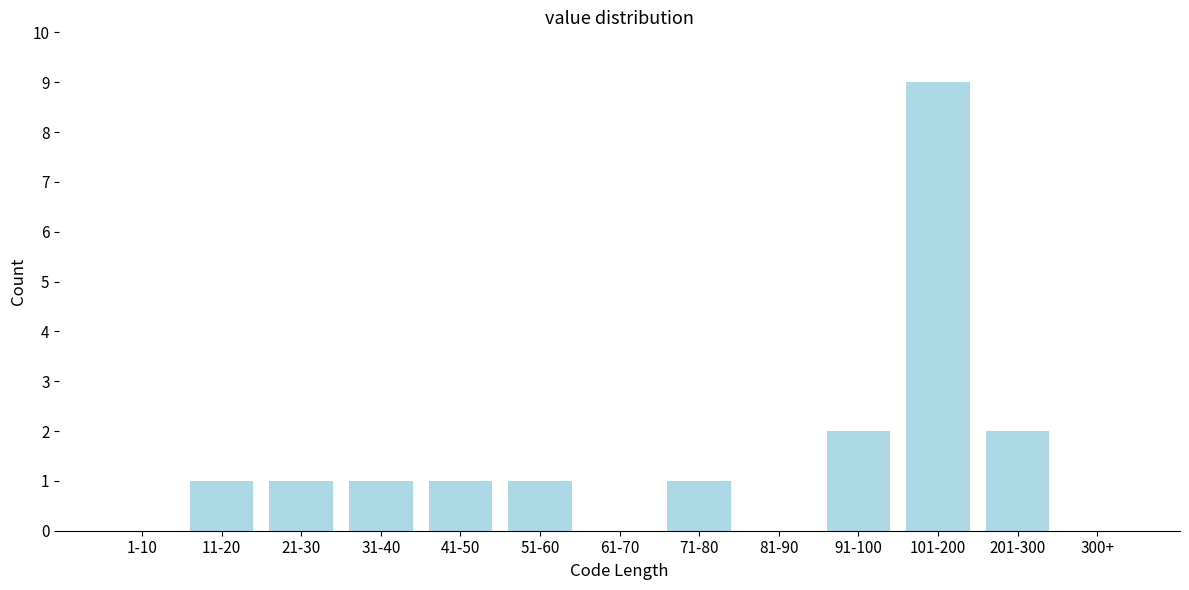

Reading right to left, what are all the values shown in this chart?

300+=0	201-300=2	101-200=9	91-100=2	81-90=0	71-80=1	61-70=0	51-60=1	41-50=1	31-40=1	21-30=1	11-20=1	1-10=0